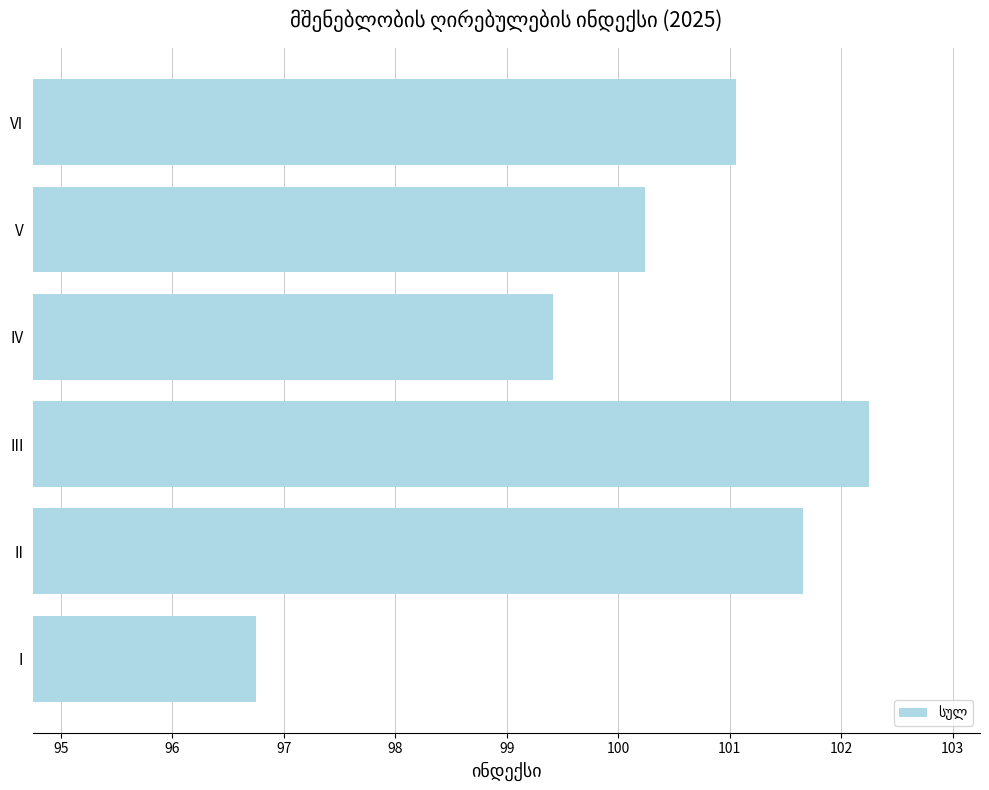

What is the average value?

100.2